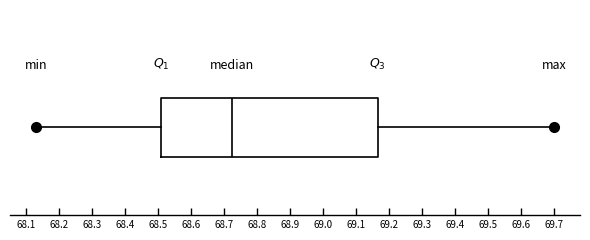

Transcribe this box plot: give where the median line is, the range the box spans, and where the two whiskers end, as read against the x-axis. The values are not printed on the chart, so give them approximately, as read against the axis.

median 68.73, box 68.51 to 69.17, whiskers 68.13 to 69.70